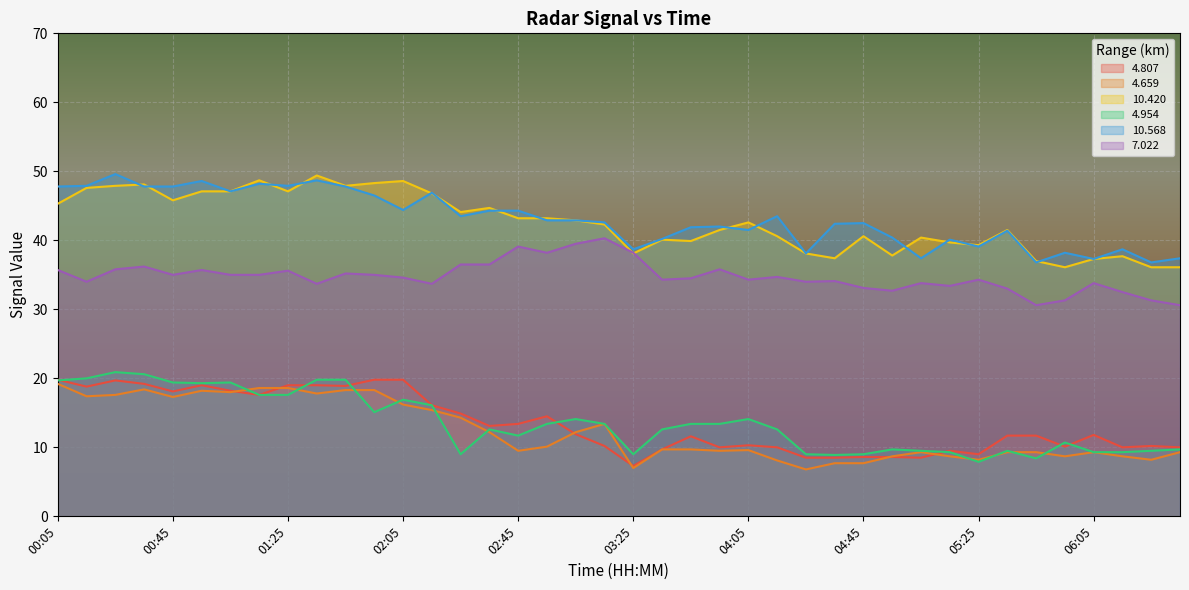

Where does the 4.807 series first go above 11?

00:05